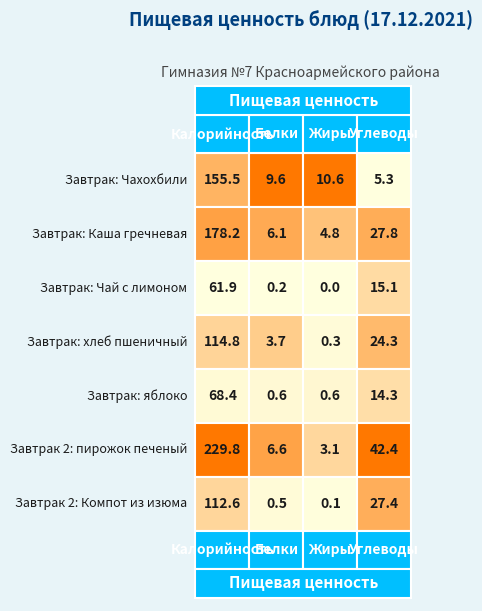

How many values in the Завтрак: Чай с лимоном series exceed 15?

2